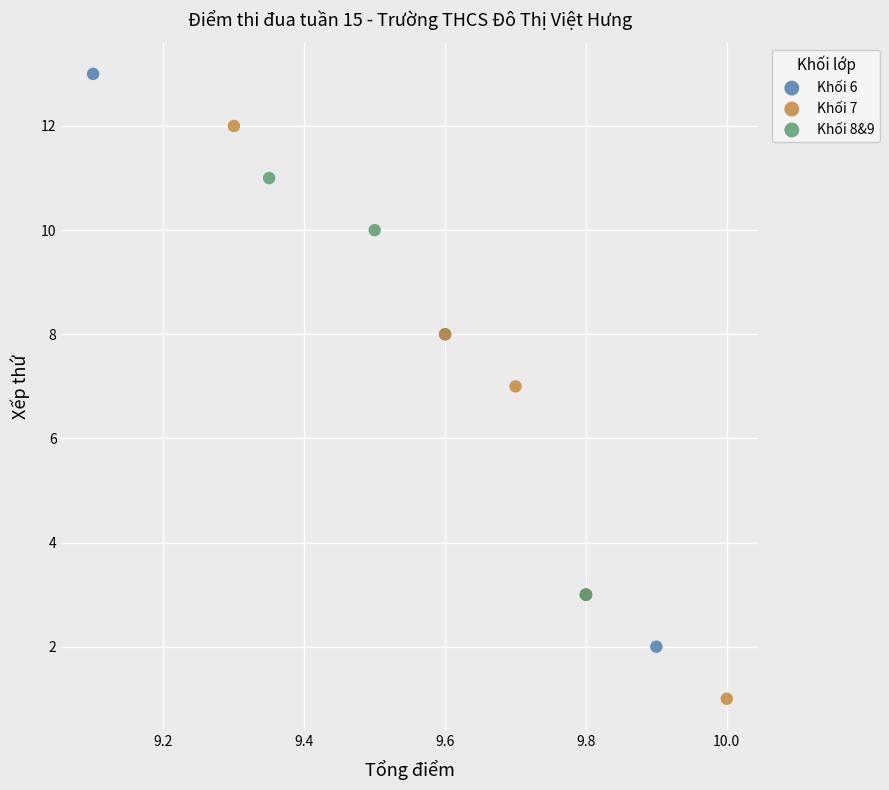

Which series contains the lowest Y value?

Khối 7